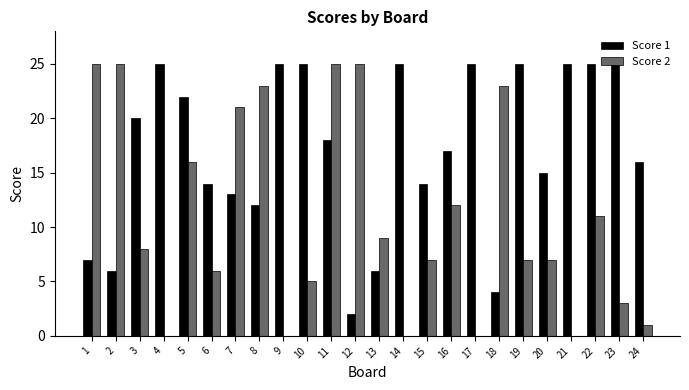

Where does the Score 2 series first go above 8?

1